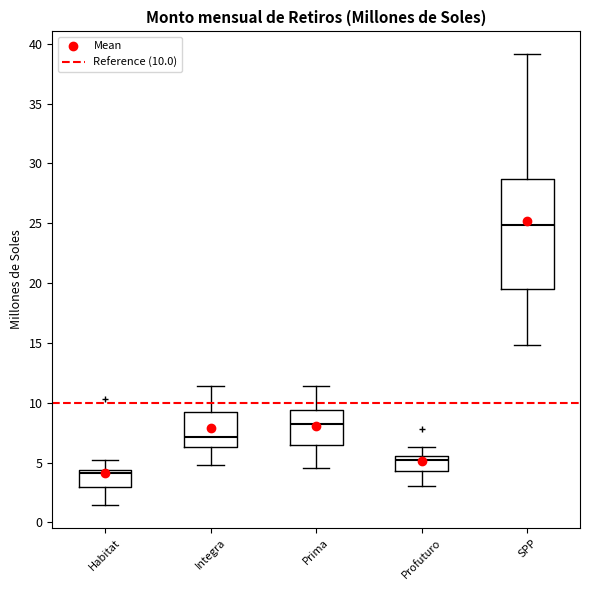

Reading left to right, read every box against the y-axis: the position of its median line, the range the box covers, and the ends of its whiskers. The values are not printed on the chart, so give them approximately, as read against the axis.

Habitat: median 4.0, box 3.0 to 4.5, whiskers 1.5 to 5.0
Integra: median 7.0, box 6.5 to 9.0, whiskers 5.0 to 11.5
Prima: median 8.0, box 6.5 to 9.5, whiskers 4.5 to 11.5
Profuturo: median 5.0, box 4.5 to 5.5, whiskers 3.0 to 6.5
SPP: median 25.0, box 19.5 to 28.5, whiskers 15.0 to 39.0